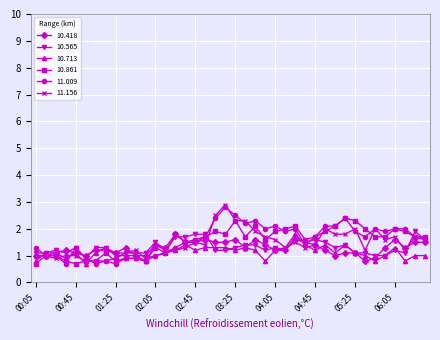

True or false: 10.565 has more than 0 points higher than both neighbors.

True